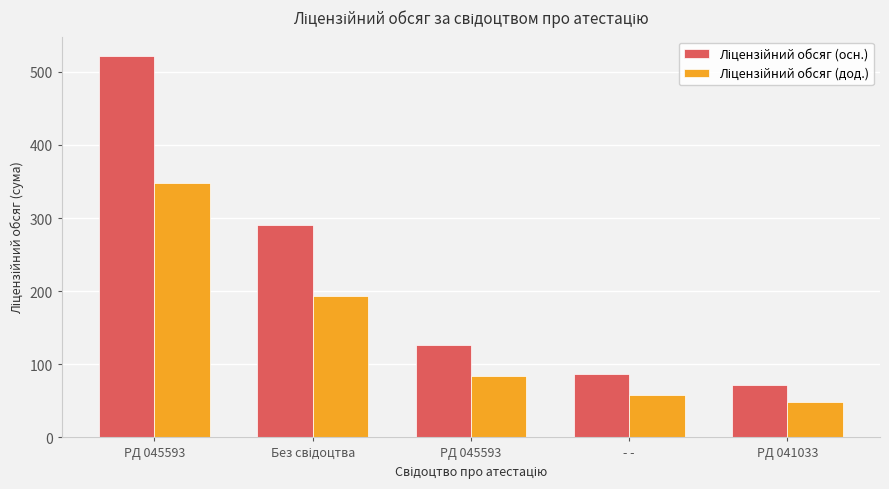

At which category is the sum across all series the highest?

PД 045593